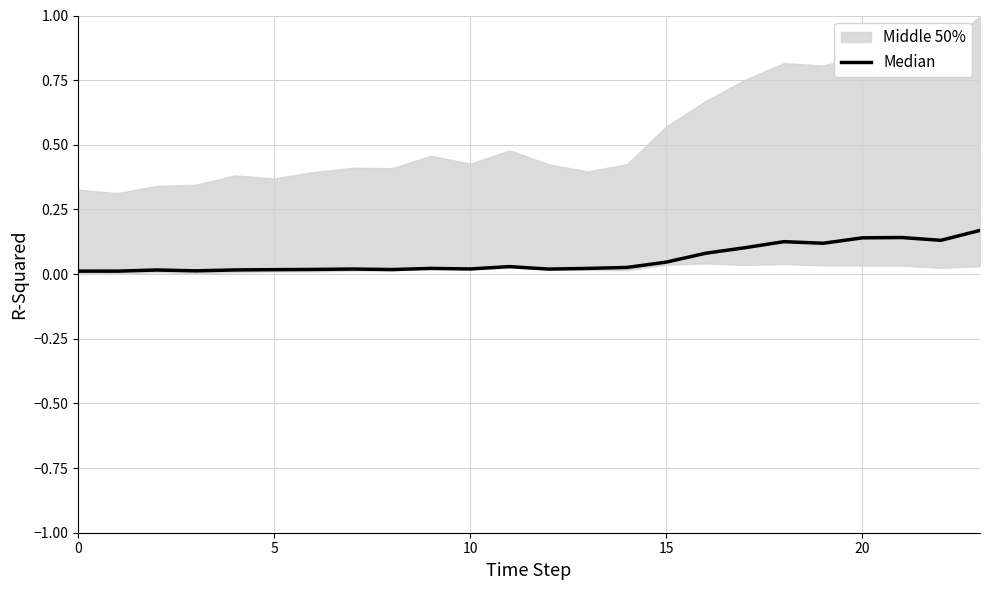

Which category has the highest value across all series?

23